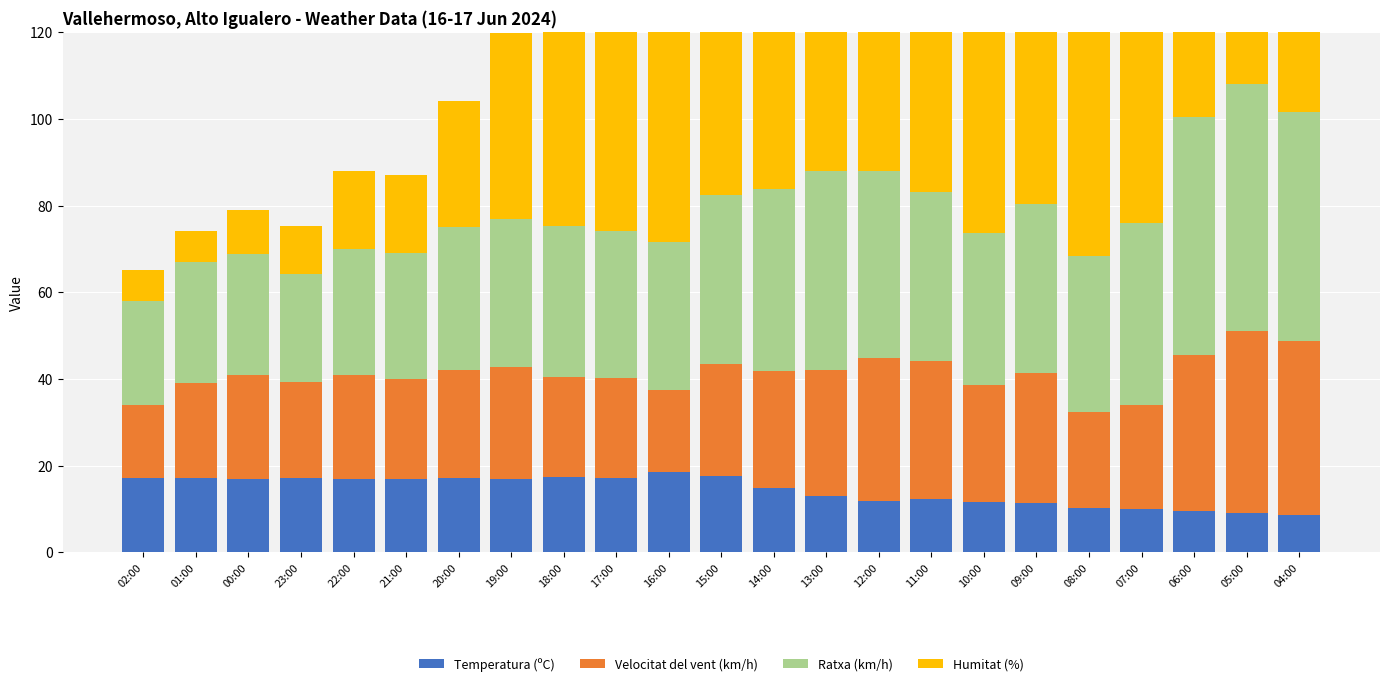

How many bars are there in total?

92